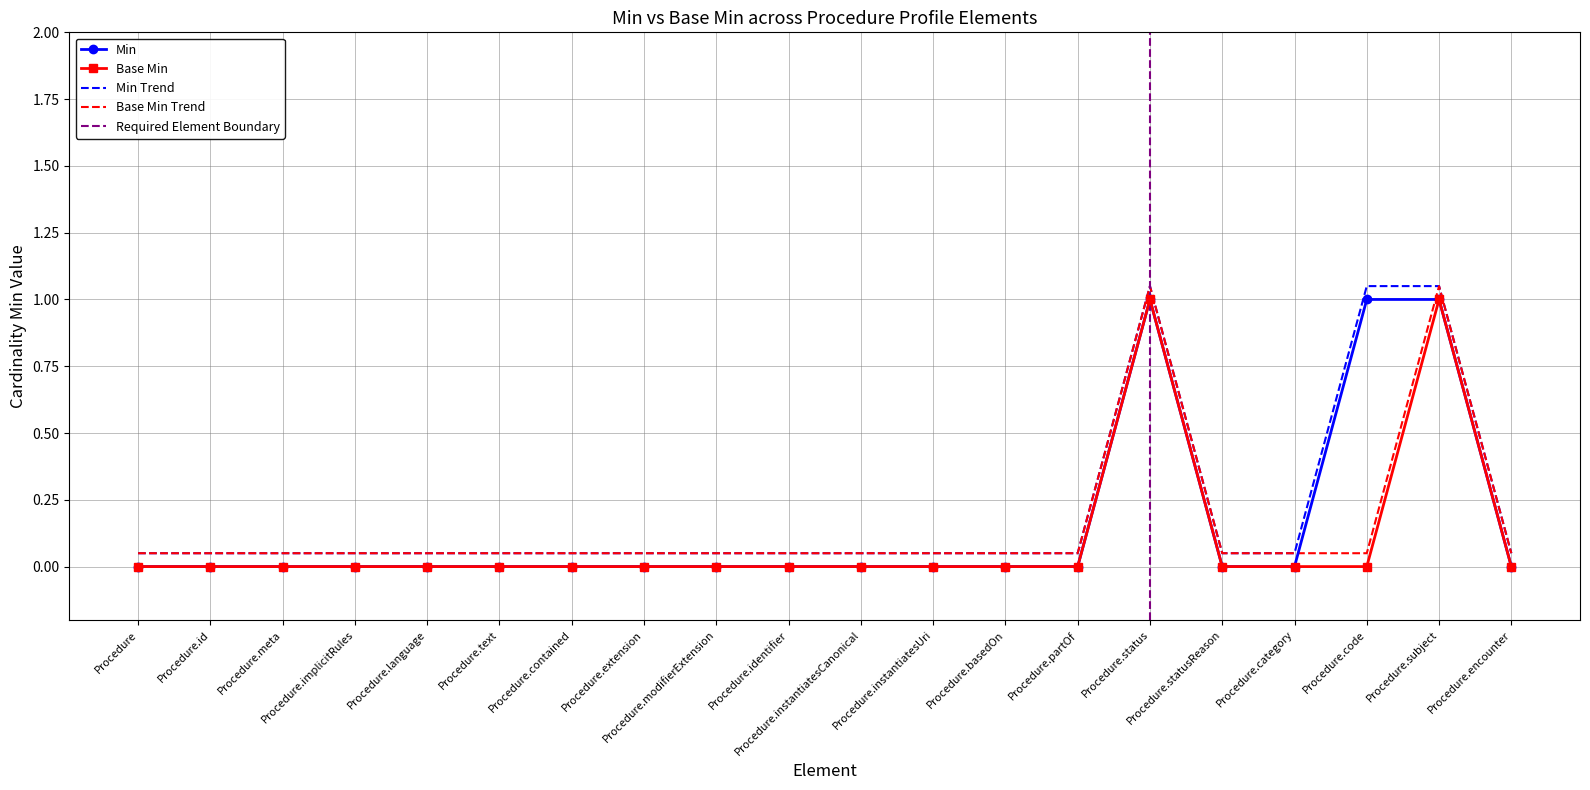

At which label does Min reach its minimum?

Procedure